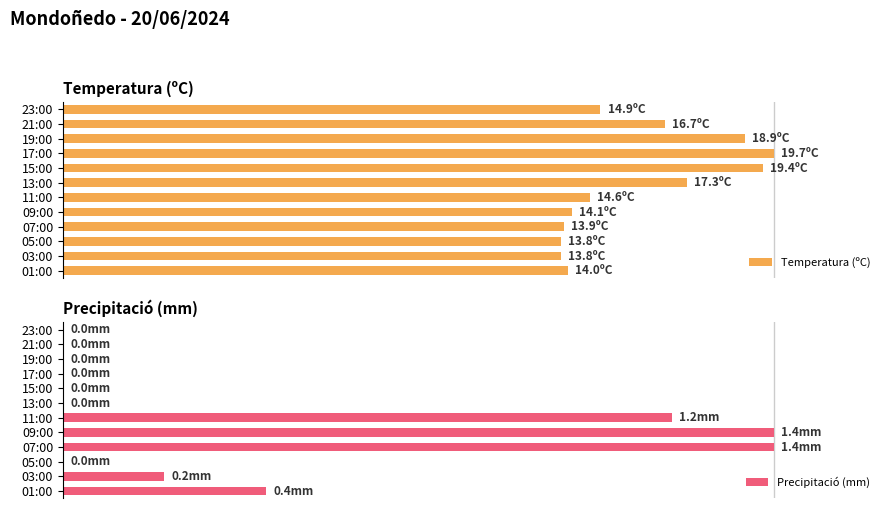

What is the difference between the maximum and minimum values in the Temperatura (ºC) series?

29.9